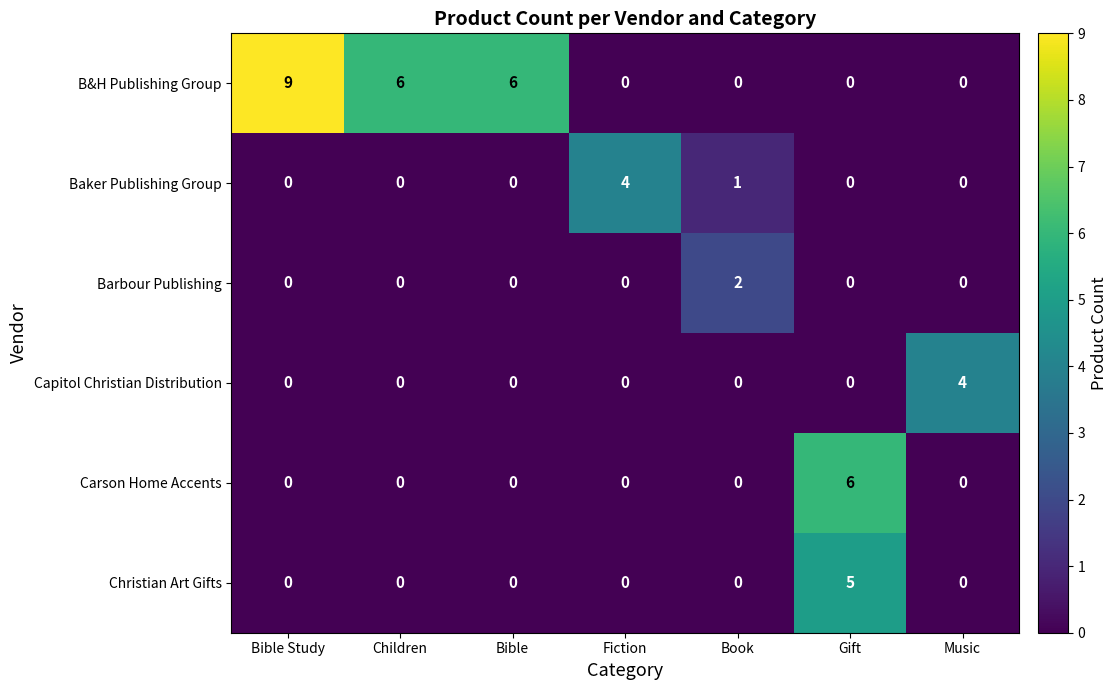

What is the difference between the highest and lowest values at Bible Study?

9